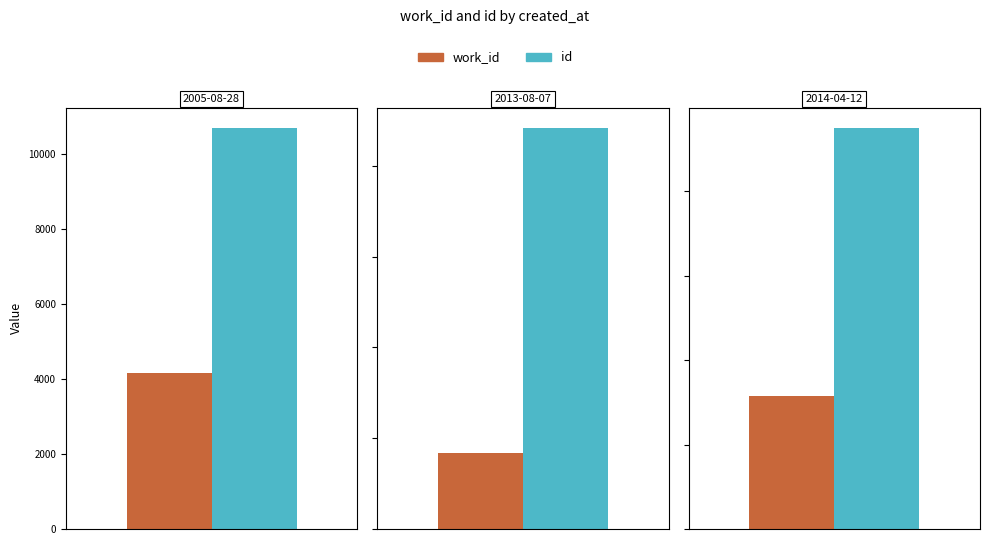

True or false: id has a value of 9266 at 2014-04-12.

False